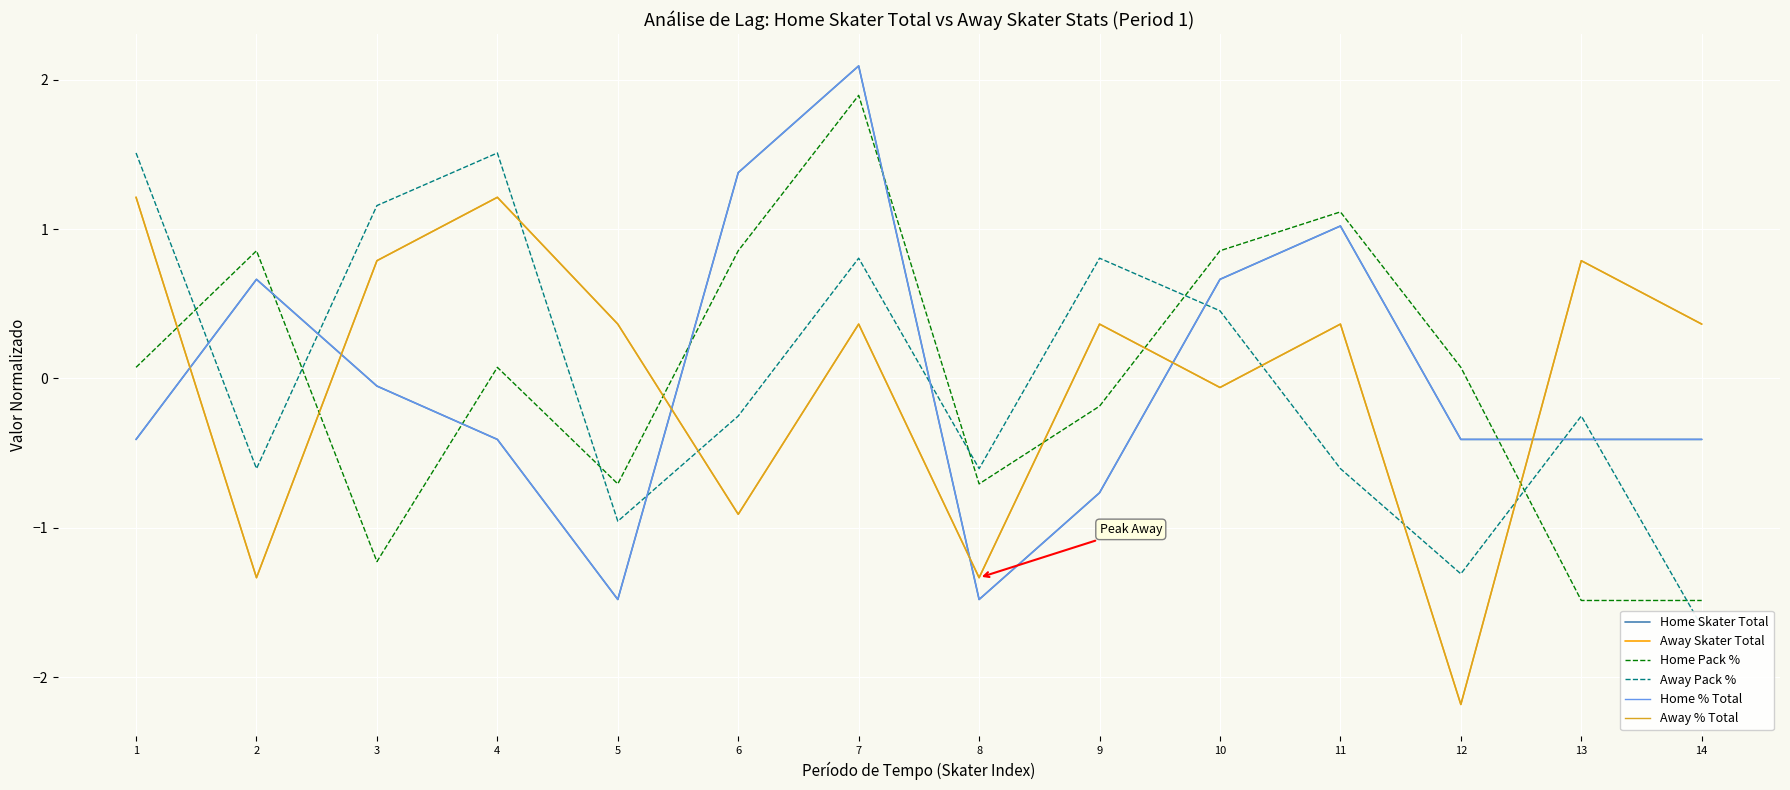

At which category does Home % Total reach its first local peak?

2